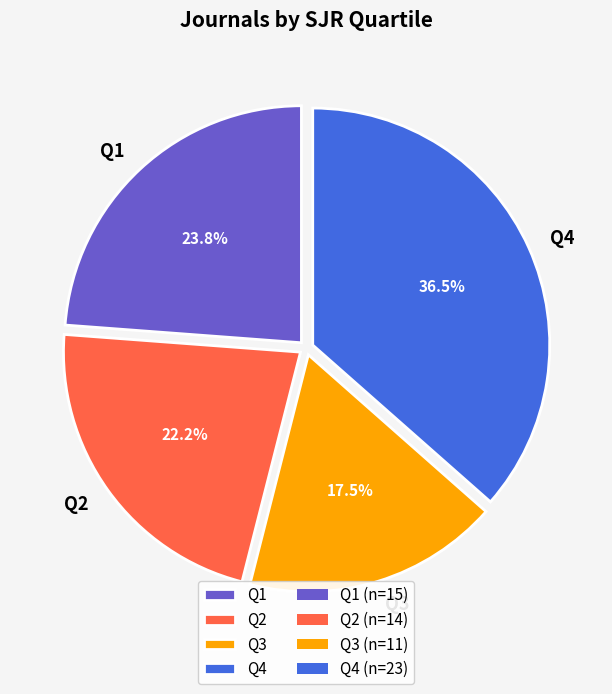

To the nearest percent, what is the average slice percentage?

25%